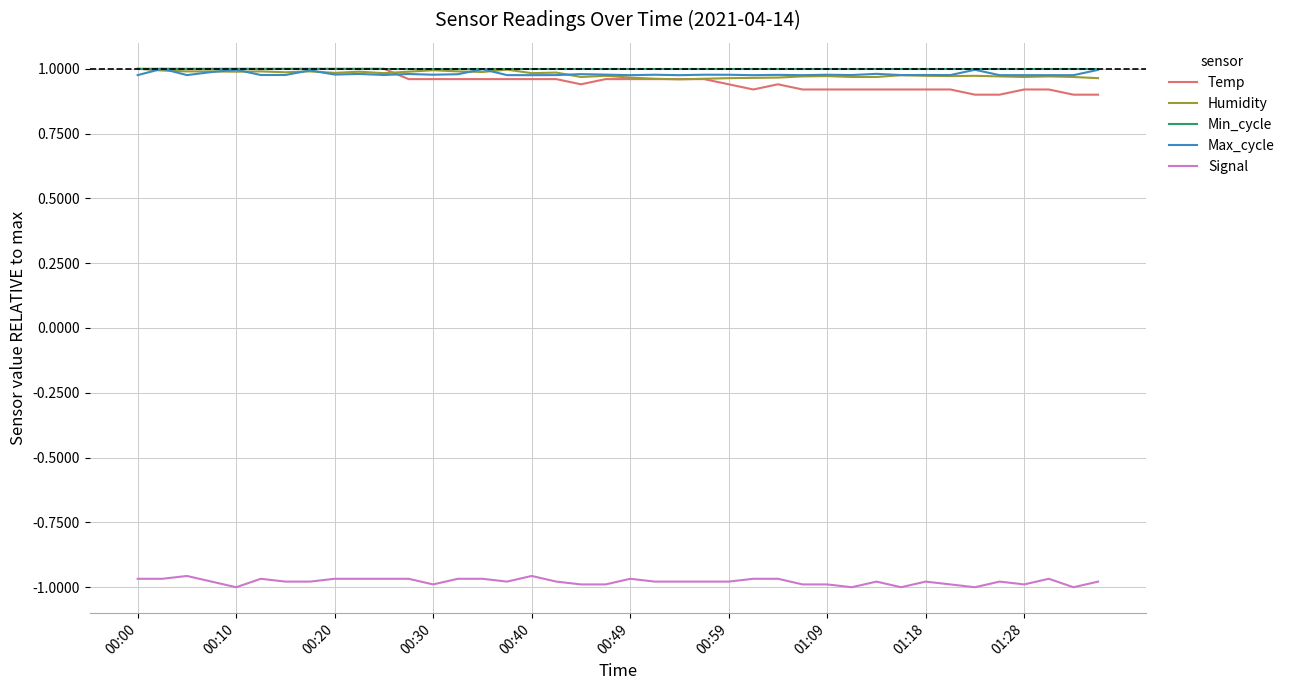

True or false: Signal and Min_cycle intersect in this chart.

False